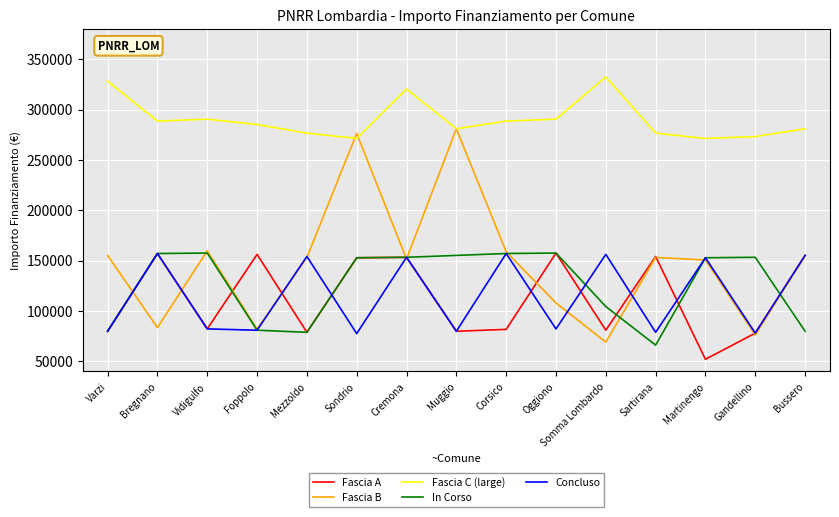

What is the difference between the maximum and minimum values in the Fascia B series?

211744.4